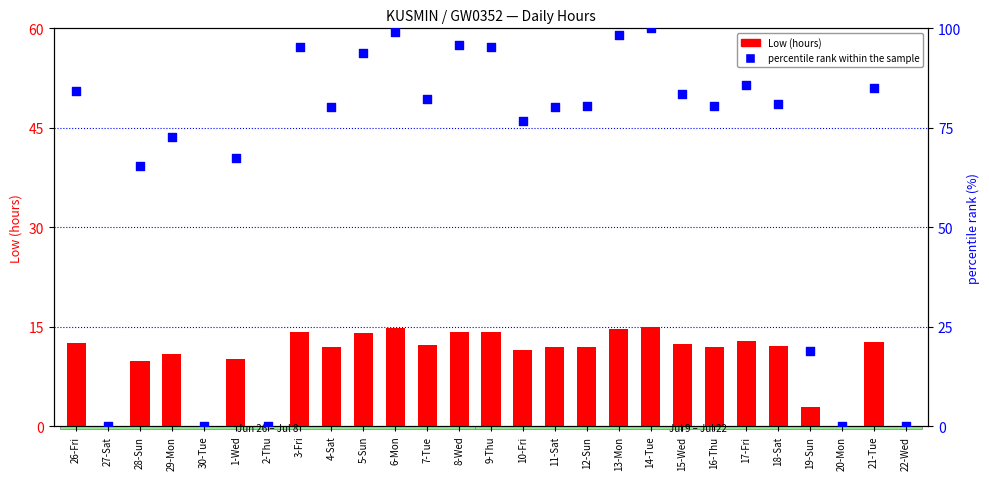

At how many categories does at least one series exceed 72?

19